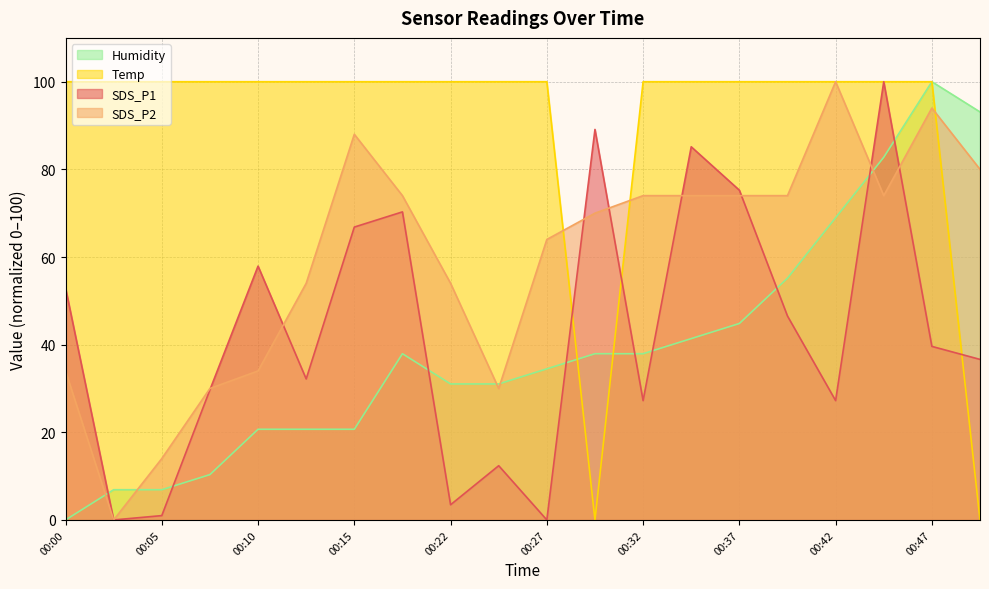

Which category has the lowest value in the SDS_P1 series?

00:02